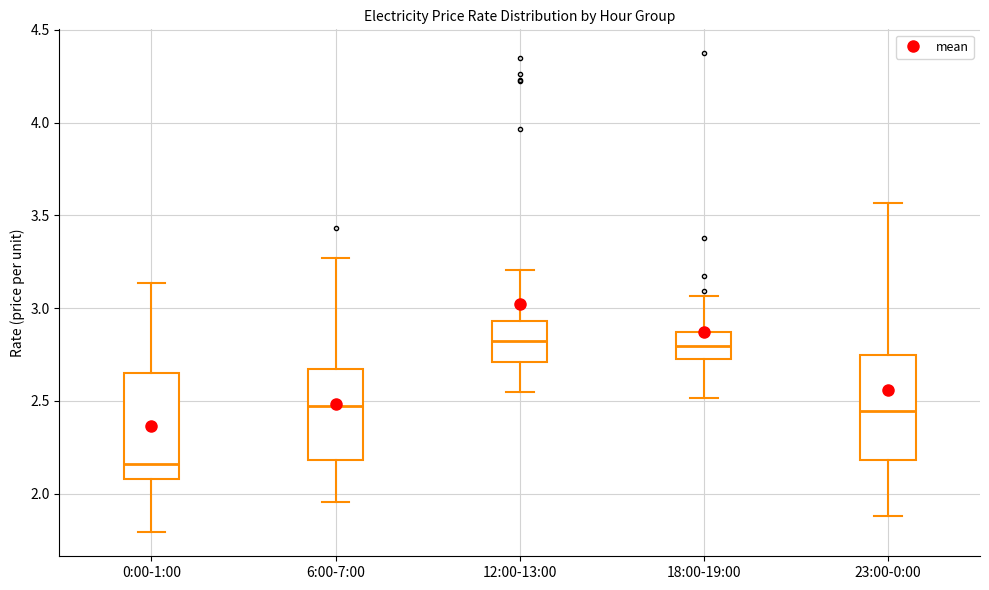

Reading left to right, read every box against the y-axis: the position of its median line, the range the box covers, and the ends of its whiskers. The values are not printed on the chart, so give them approximately, as read against the axis.

0:00-1:00: median 2.15, box 2.10 to 2.65, whiskers 1.80 to 3.15
6:00-7:00: median 2.45, box 2.20 to 2.65, whiskers 1.95 to 3.25
12:00-13:00: median 2.80, box 2.70 to 2.95, whiskers 2.55 to 3.20
18:00-19:00: median 2.80, box 2.75 to 2.85, whiskers 2.50 to 3.05
23:00-0:00: median 2.45, box 2.20 to 2.75, whiskers 1.90 to 3.55